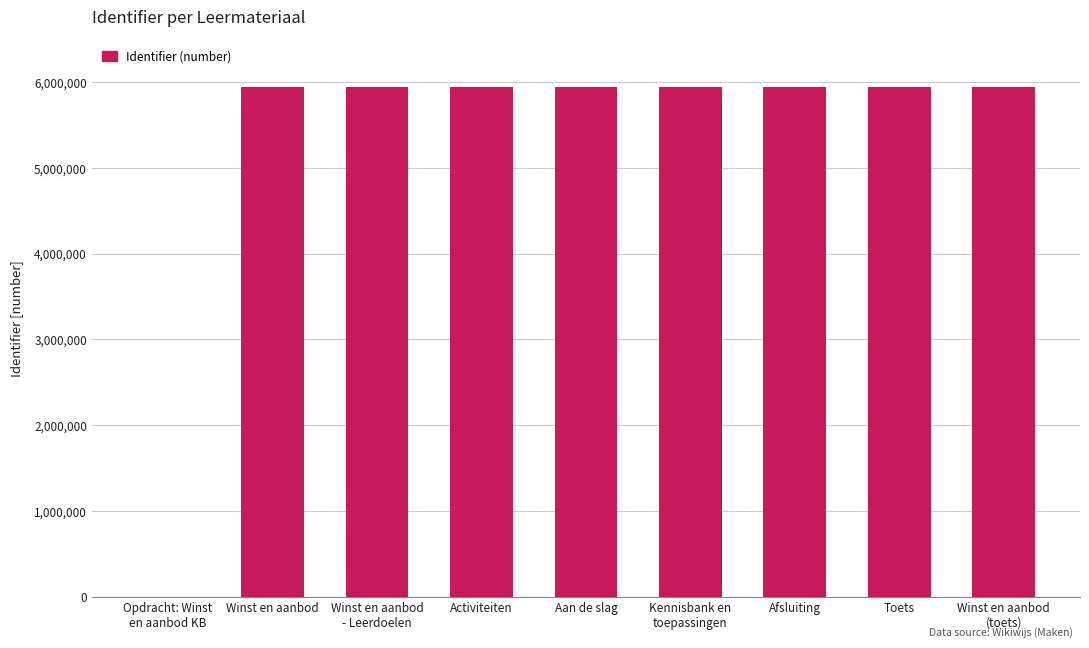

The value at Winst en aanbod
- Leerdoelen is 5937262. True or false?

True